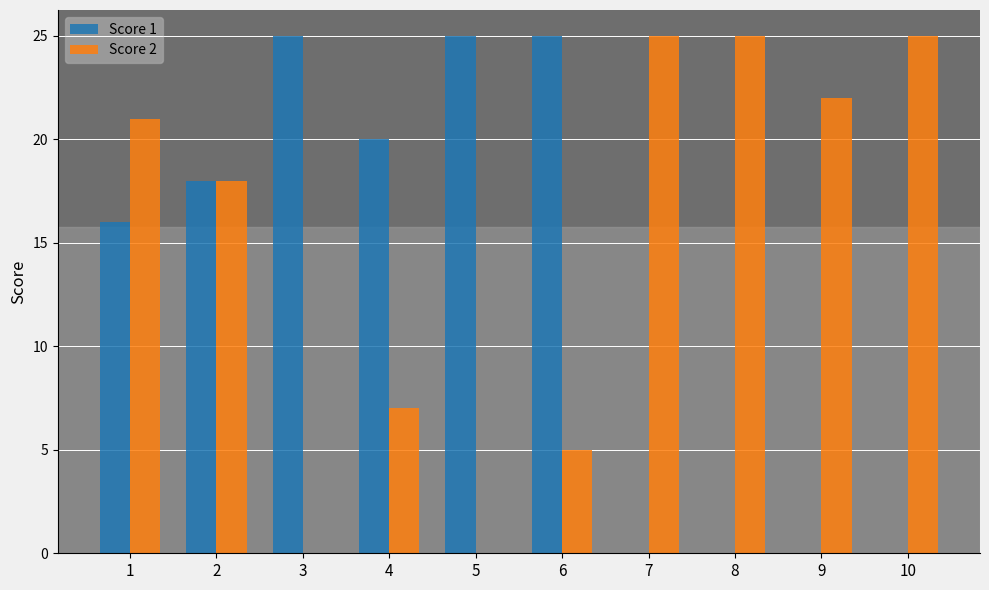

The value of Score 2 at 10 is 36. True or false?

False